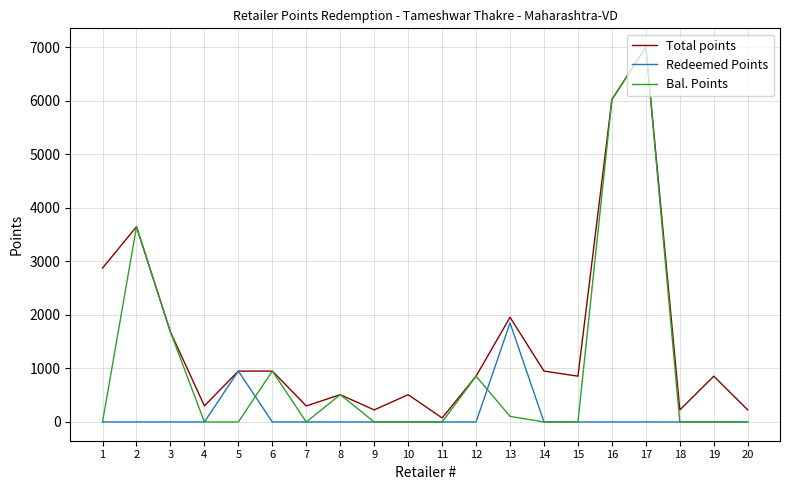

Count the number of data series in this chart.

3